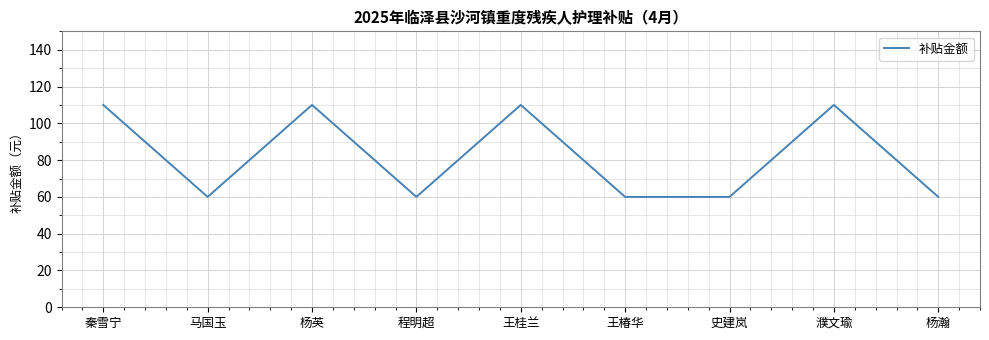

What is the maximum value shown in the chart?

110